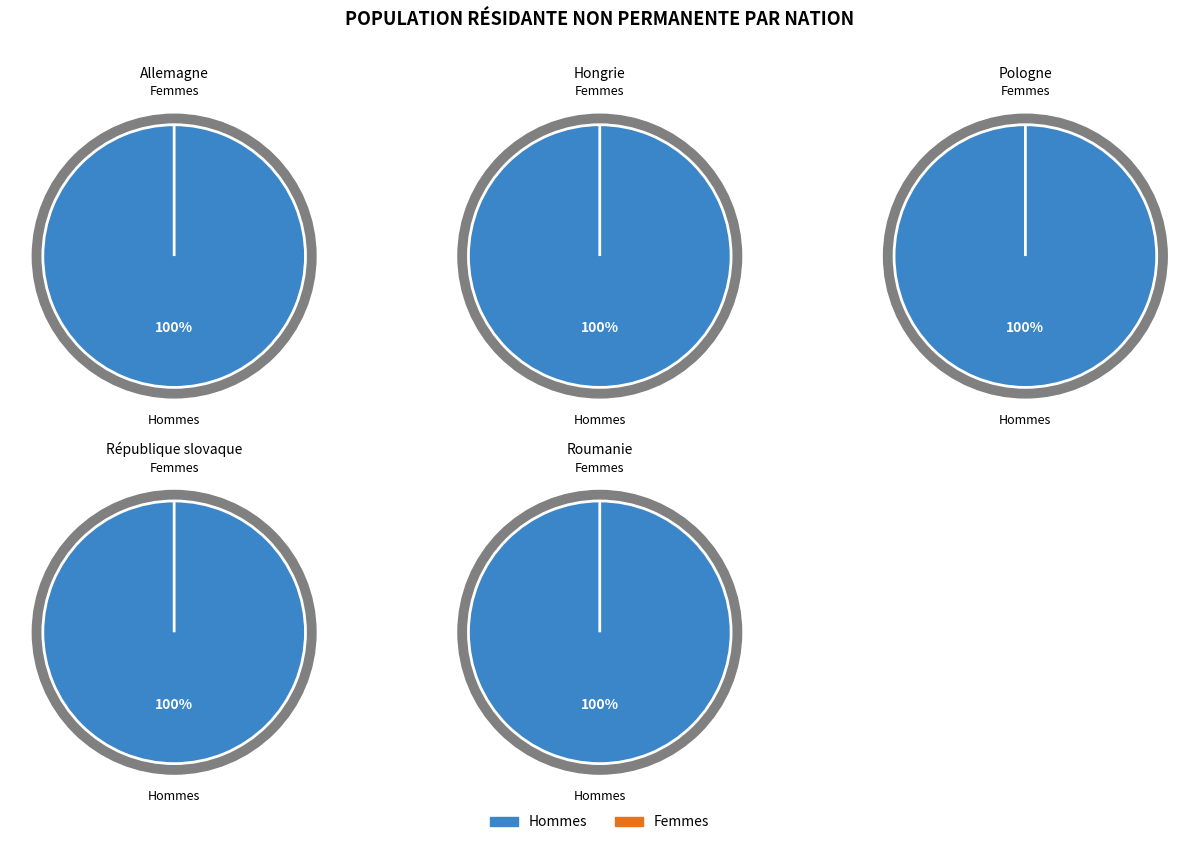

Which category has the smallest portion of the pie?

Femmes